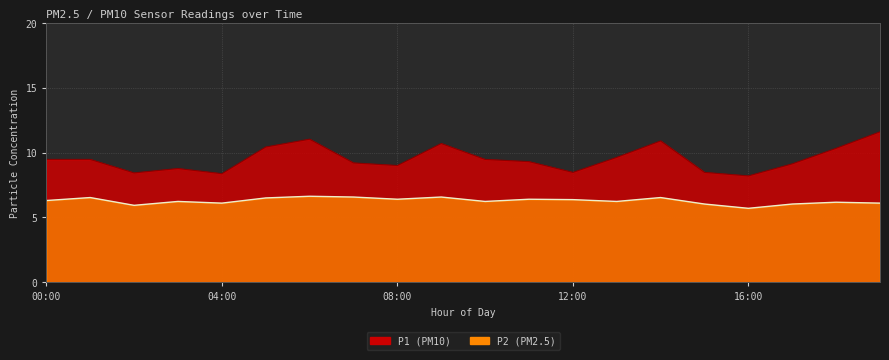

At 13:00, list the series in order from largest to smallest.

P1, P2